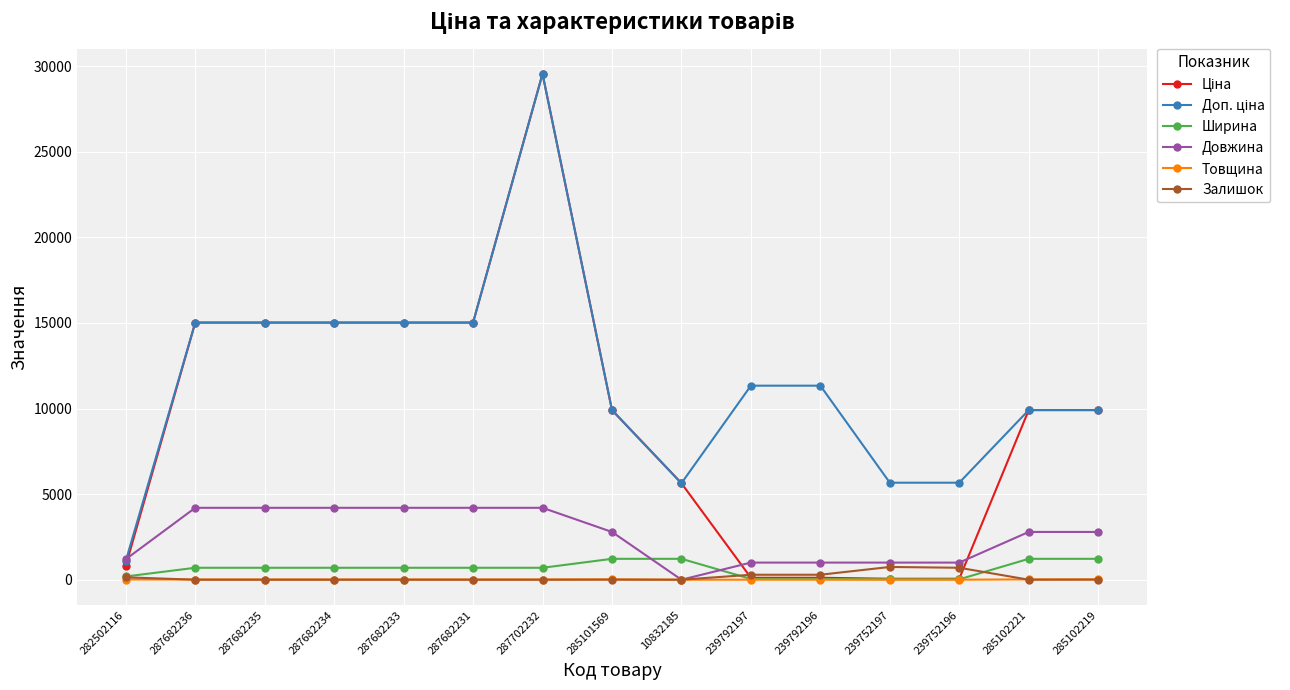

What is the value of the Залишок point at the 10th from the left?

289.0